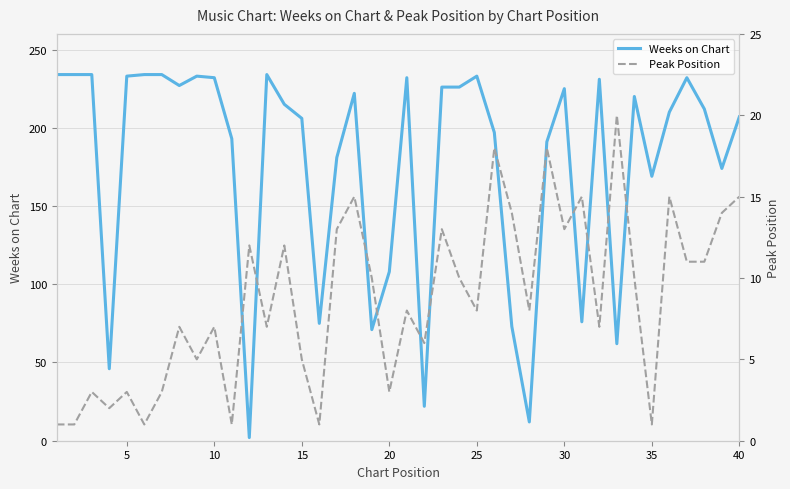

Is it true that Weeks on Chart equals 190 at 20?

False